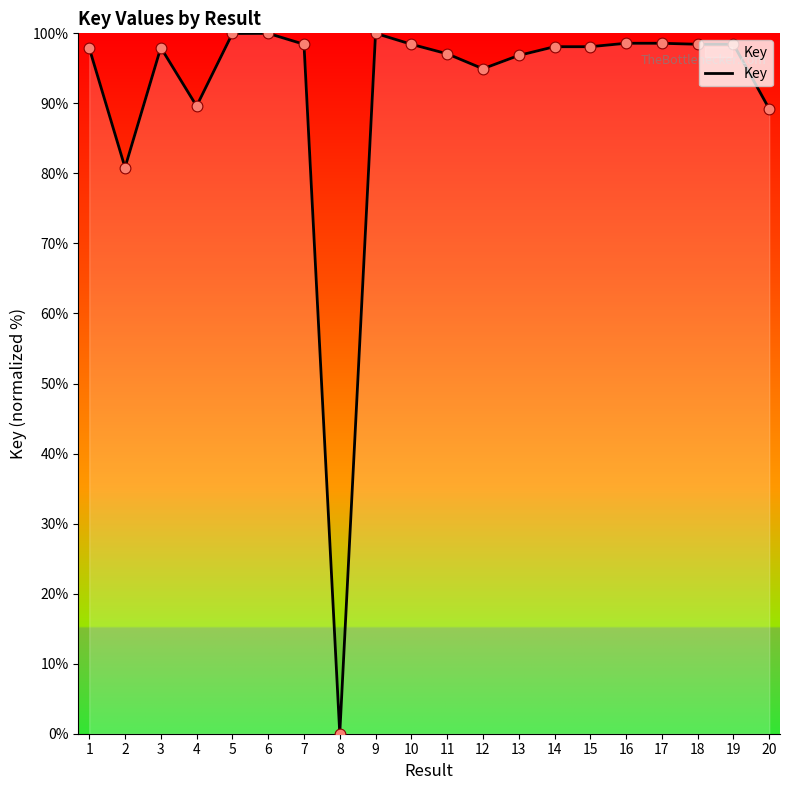

Approximately how many times larger is the value at 1 compared to 12?

1.0